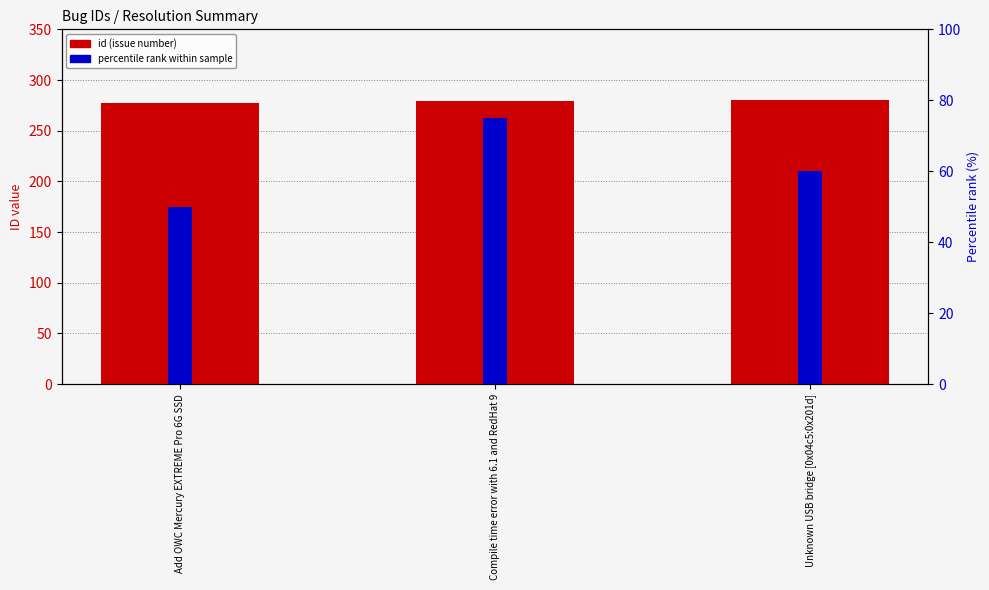

What is the value of the id (issue number) bar at the 3rd from the left?

280